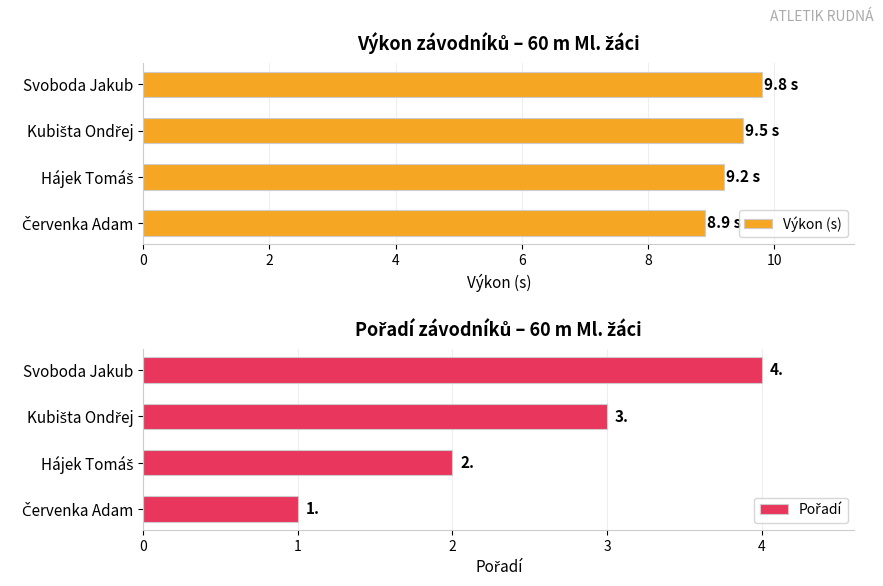

Read the Výkon (s) value at Svoboda Jakub.

9.8